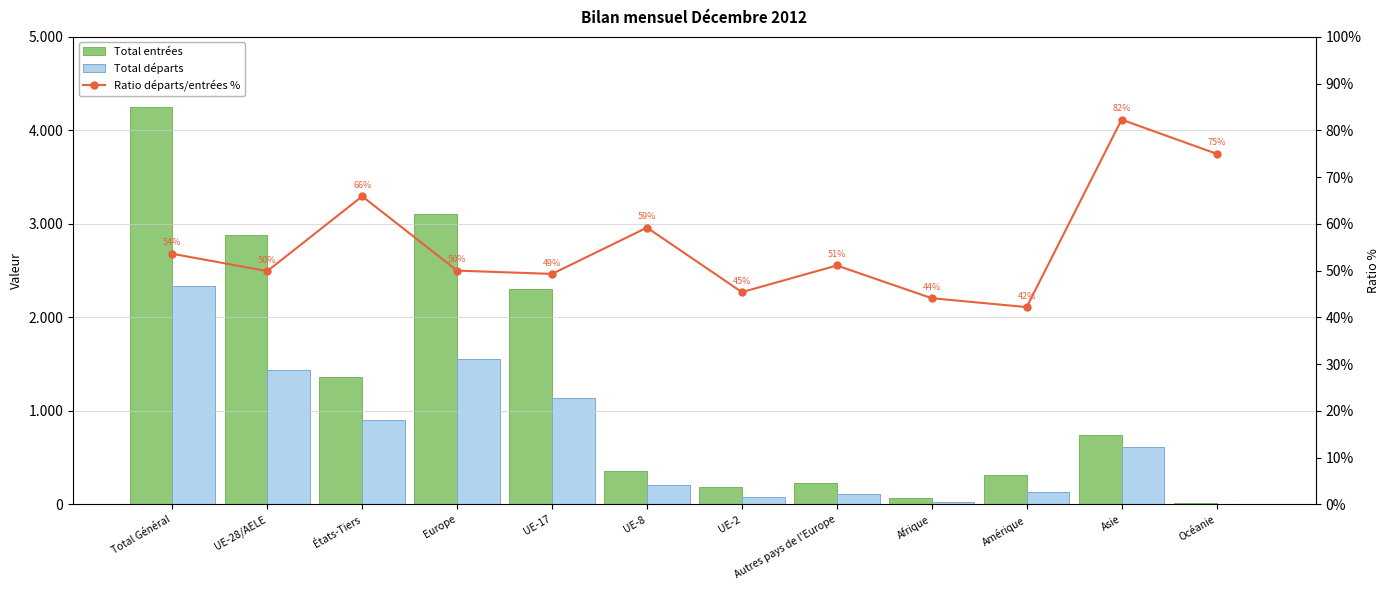

What is the label of the 7th bar from the left?

UE-2